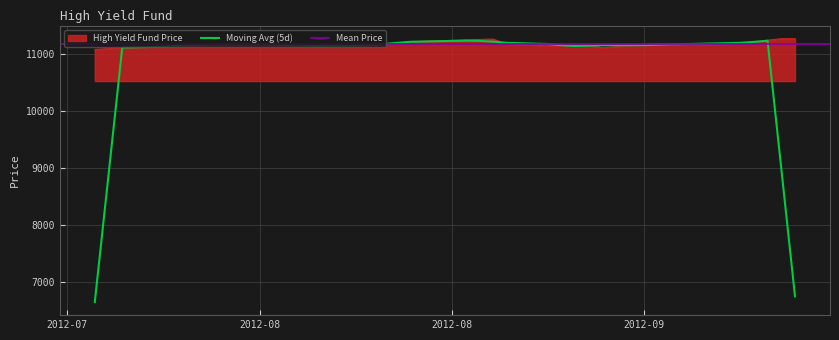

Read the value at 2012-08.

11165.0